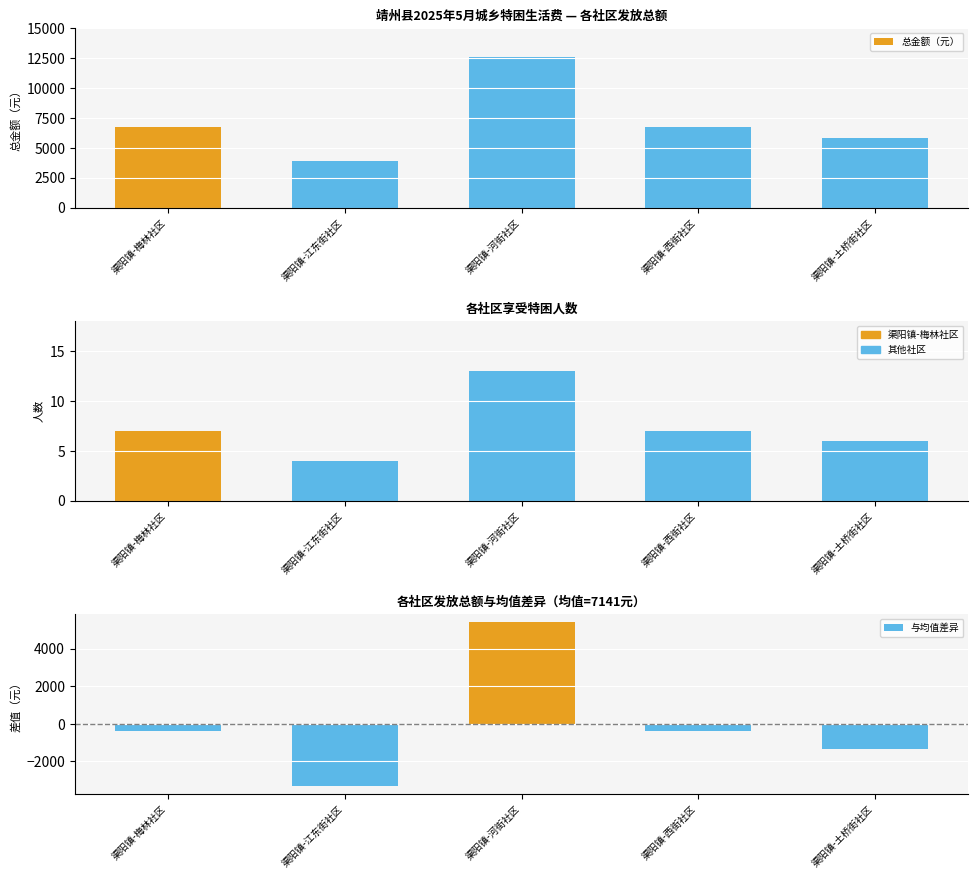

Count the 与均值差异 values in the range -1351 to -386.

3